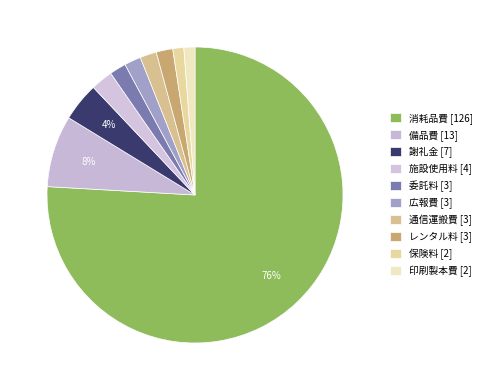

The レンタル料 slice represents 2% of the pie. True or false?

True